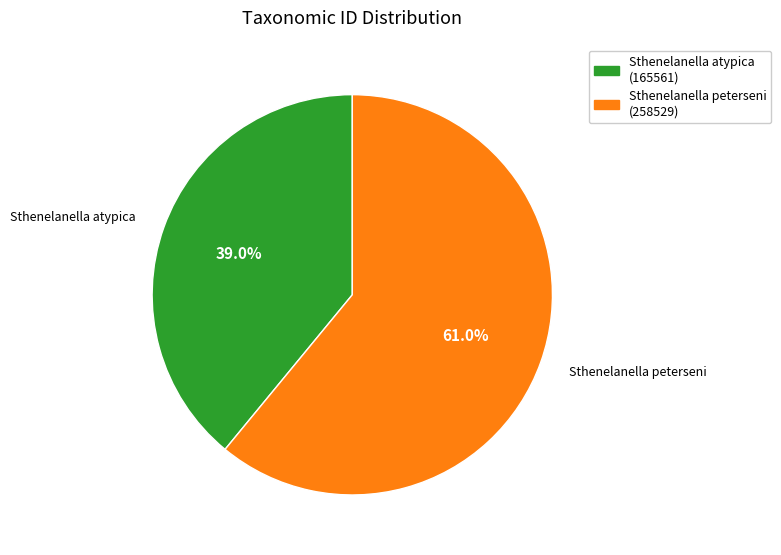

Is it true that Sthenelanella peterseni is 66% of the pie?

False